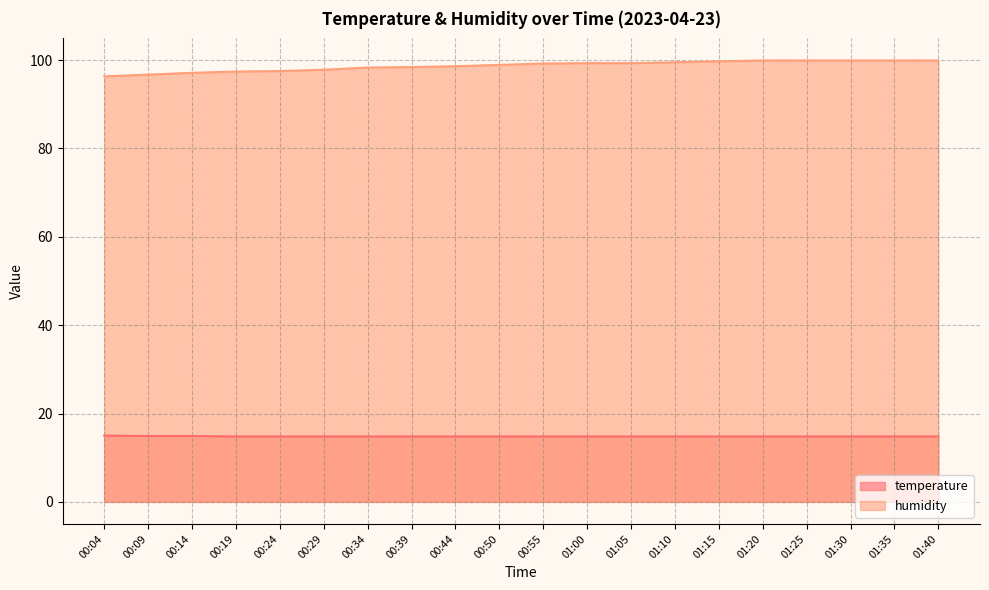

What are all the series names shown in the legend?

temperature, humidity